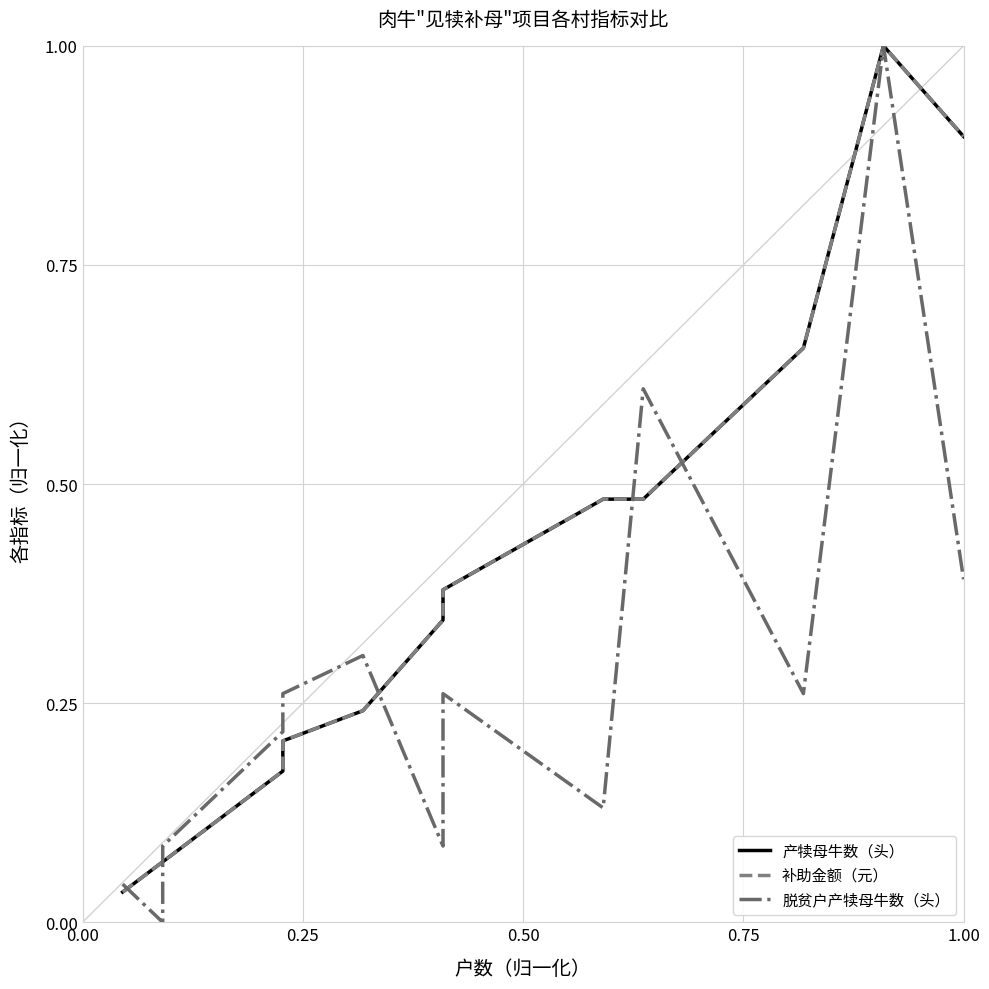

What are all the series names shown in the legend?

产犊母牛数（头）, 补助金额（元）, 脱贫户产犊母牛数（头）